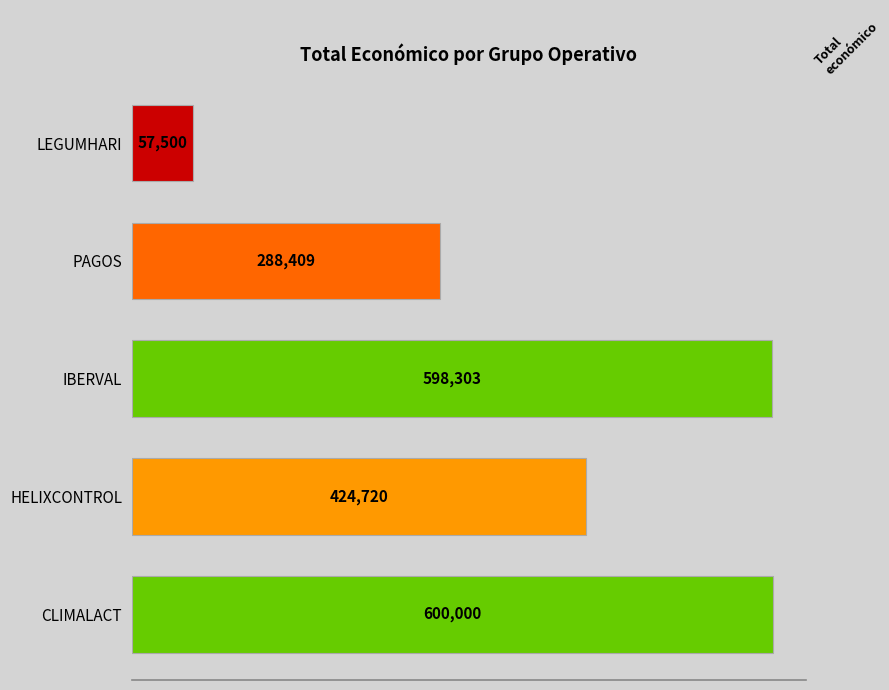

What is the difference between the maximum and minimum values?

542500